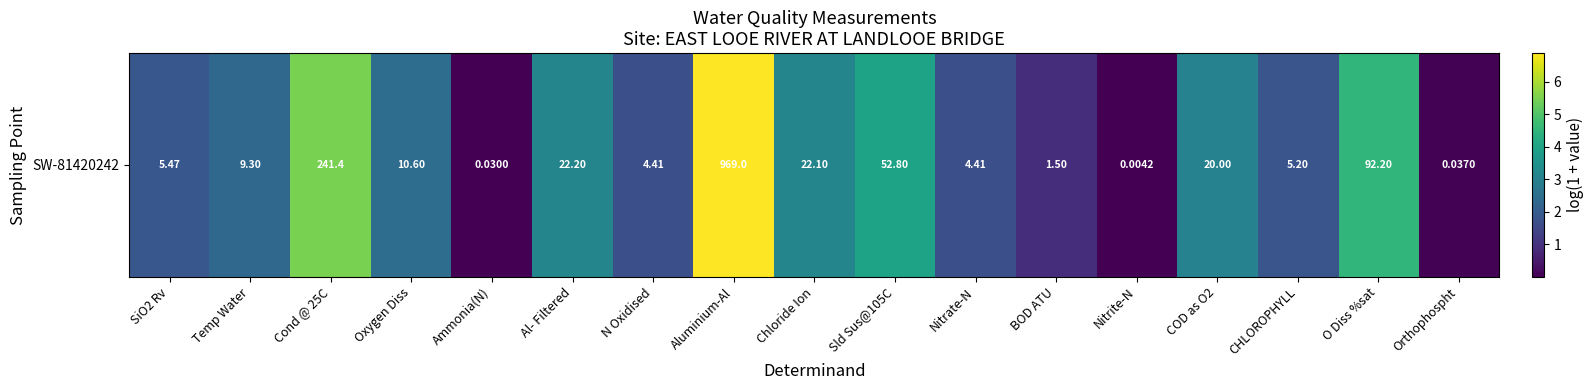

What is the change in value from Al- Filtered to Aluminium-Al?

+3.7